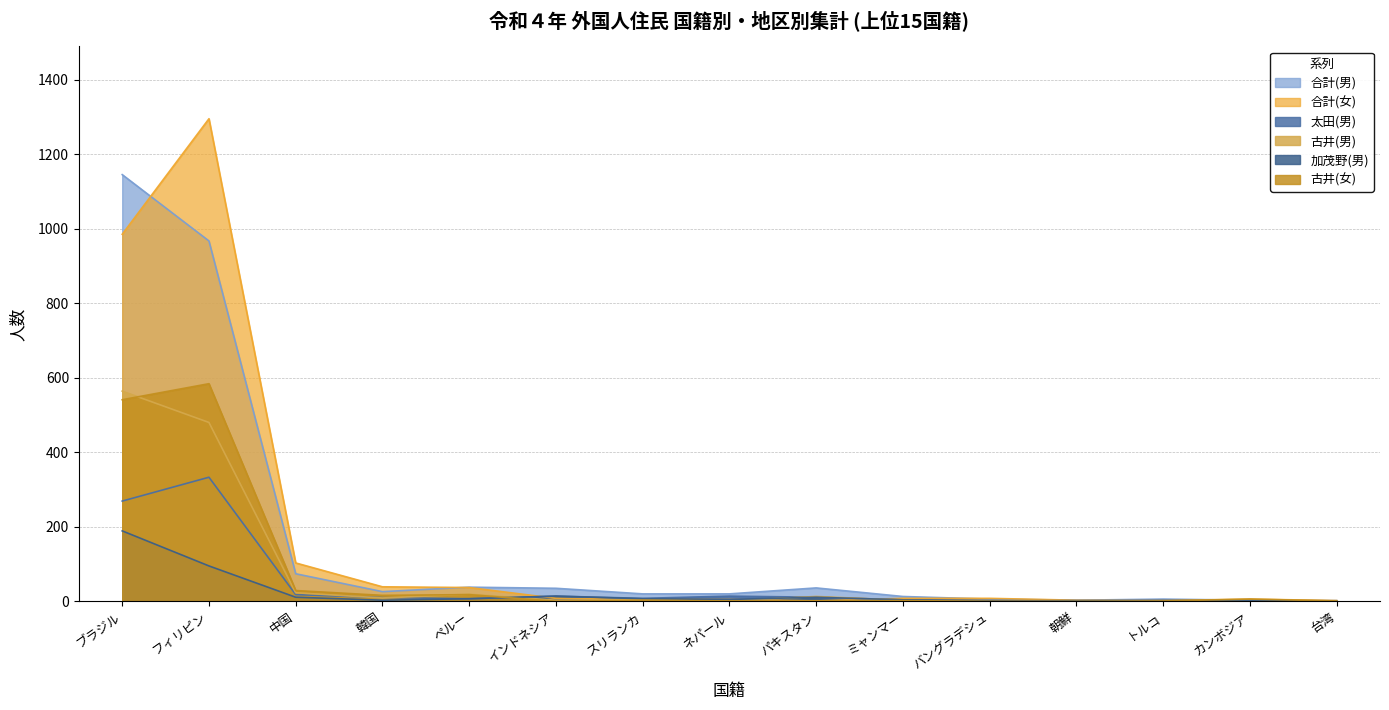

At which label is 合計(女) closest to 648?

ブラジル